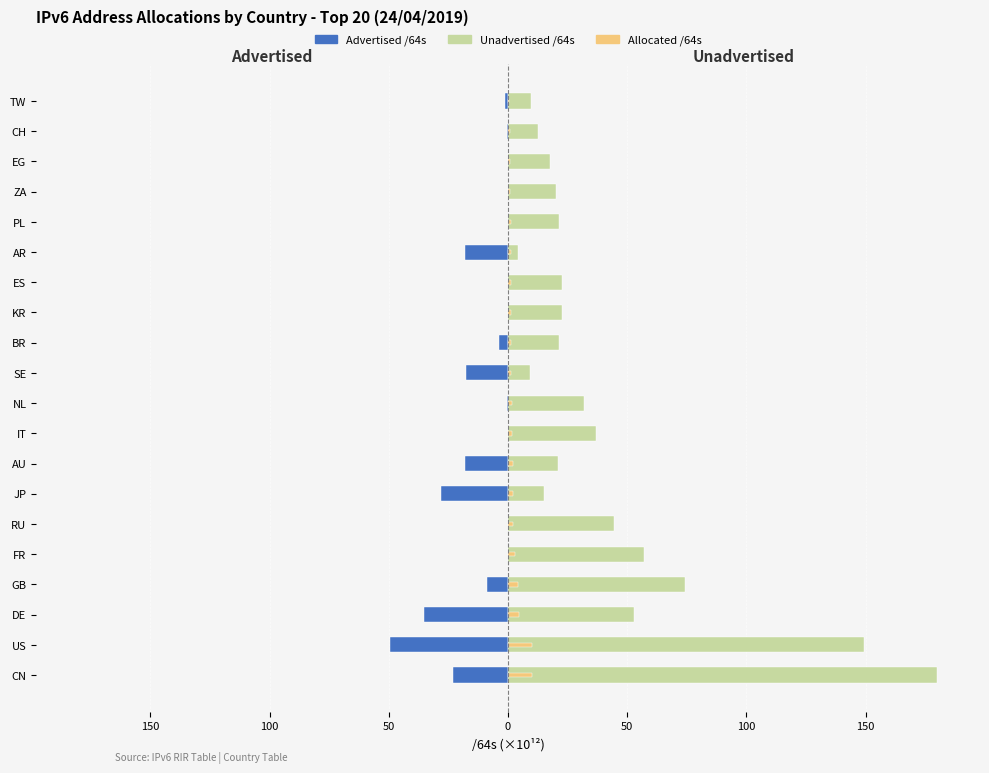

Reading left to right, transcribe all the data shown in this chart.

Advertised /64s: -23.0	-49.3	-35.5	-8.9	-0.1	-0.0	-28.0	-18.0	-0.1	-0.2	-17.6	-3.6	-0.1	-0.0	-17.9	-0.0	-0.0	-0.0	-0.3	-1.1
Unadvertised /64s: 180.0	149.5	52.7	74.3	56.9	44.4	15.0	20.9	36.9	32.0	9.3	21.3	22.5	22.5	4.0	21.2	20.3	17.6	12.4	9.7
Allocated /64s (scaled): 10.1	9.9	4.4	4.2	2.9	2.2	2.2	1.9	1.8	1.6	1.3	1.2	1.1	1.1	1.1	1.1	1.0	0.9	0.6	0.5